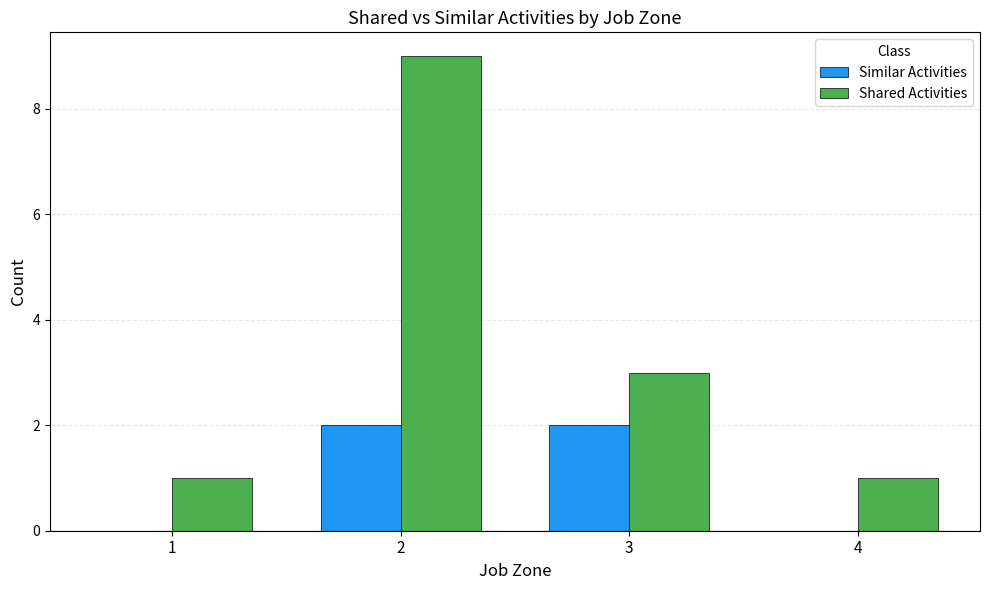

Reading right to left, list all the values displayed in this chart.

Similar Activities: 4=0	3=2	2=2	1=0
Shared Activities: 4=1	3=3	2=9	1=1